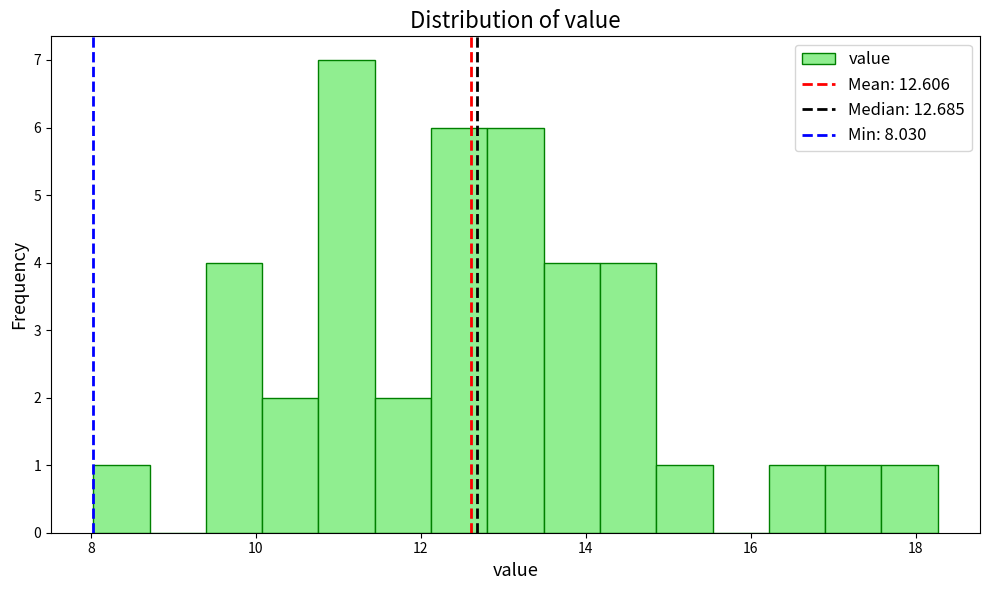

Read against the x-axis, roughly where is the centre of the tallest bar?

11.2